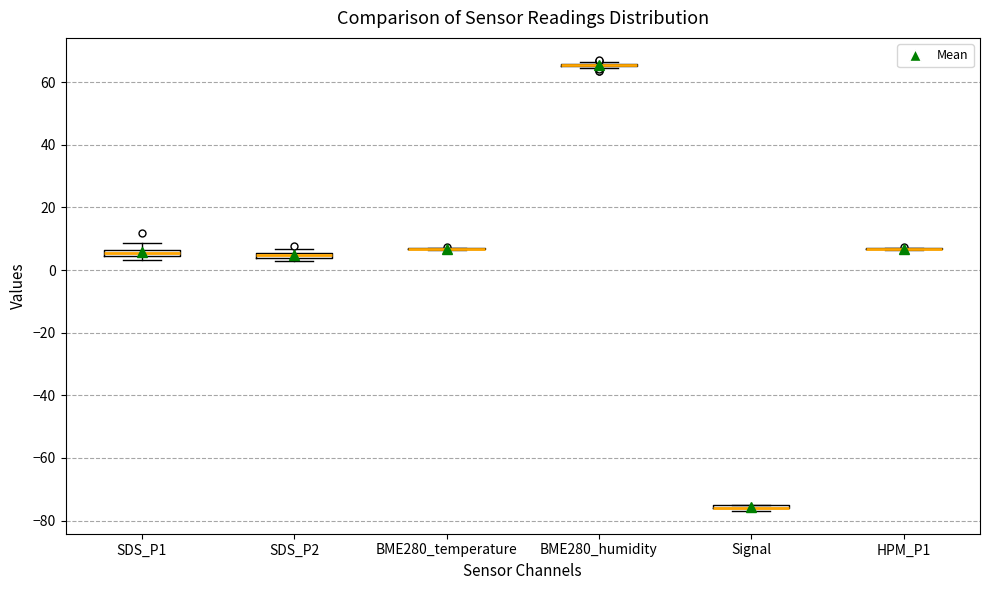

Where is the lower edge of the box for Signal on the y-axis? The values are not printed on the chart, so give them approximately, as read against the axis.

-76